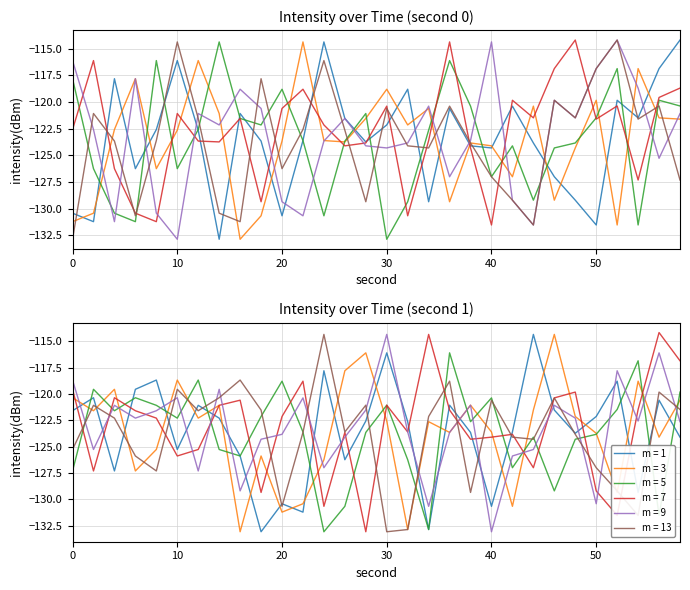

What is the value of the m = 7 point at the 10th from the left?

-129.3